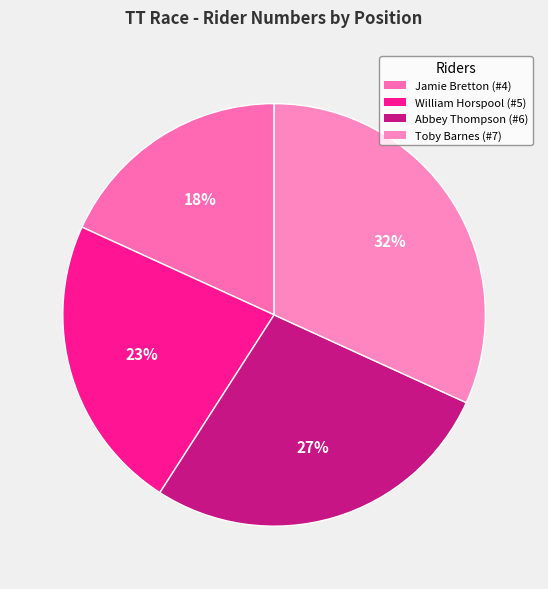

How many slices are in this pie chart?

4